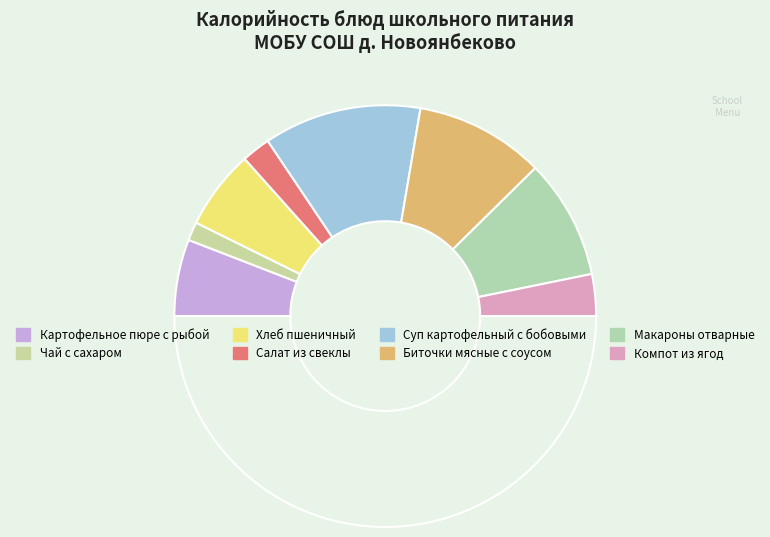

Rank the categories by value from lowest to highest.

Чай с сахаром, Салат из свеклы, Компот из ягод, Картофельное пюре с рыбой, Хлеб пшеничный, Макароны отварные, Биточки мясные с соусом, Суп картофельный с бобовыми